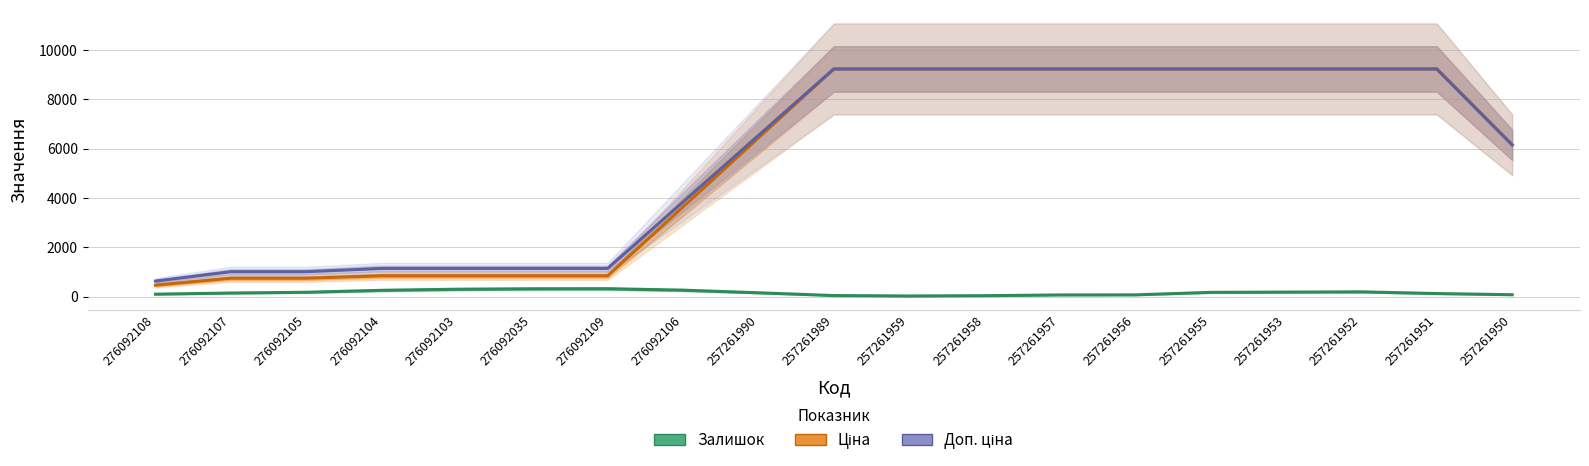

Reading left to right, what are all the values shown in this chart?

Залишок: 97.0	143.7	174.3	253.7	296.7	314.7	318.0	259.7	153.7	41.0	23.7	35.7	65.7	68.7	171.0	180.7	191.0	122.7	75.0
Ціна: 463.2	744.0	744.0	842.3	842.3	842.3	842.3	3639.3	6436.4	9233.4	9233.4	9233.4	9233.4	9233.4	9233.4	9233.4	9233.4	9233.4	6155.6
Доп. ціна: 627.8	1008.2	1008.2	1141.4	1141.4	1141.4	1141.4	3838.7	6536.1	9233.4	9233.4	9233.4	9233.4	9233.4	9233.4	9233.4	9233.4	9233.4	6155.6